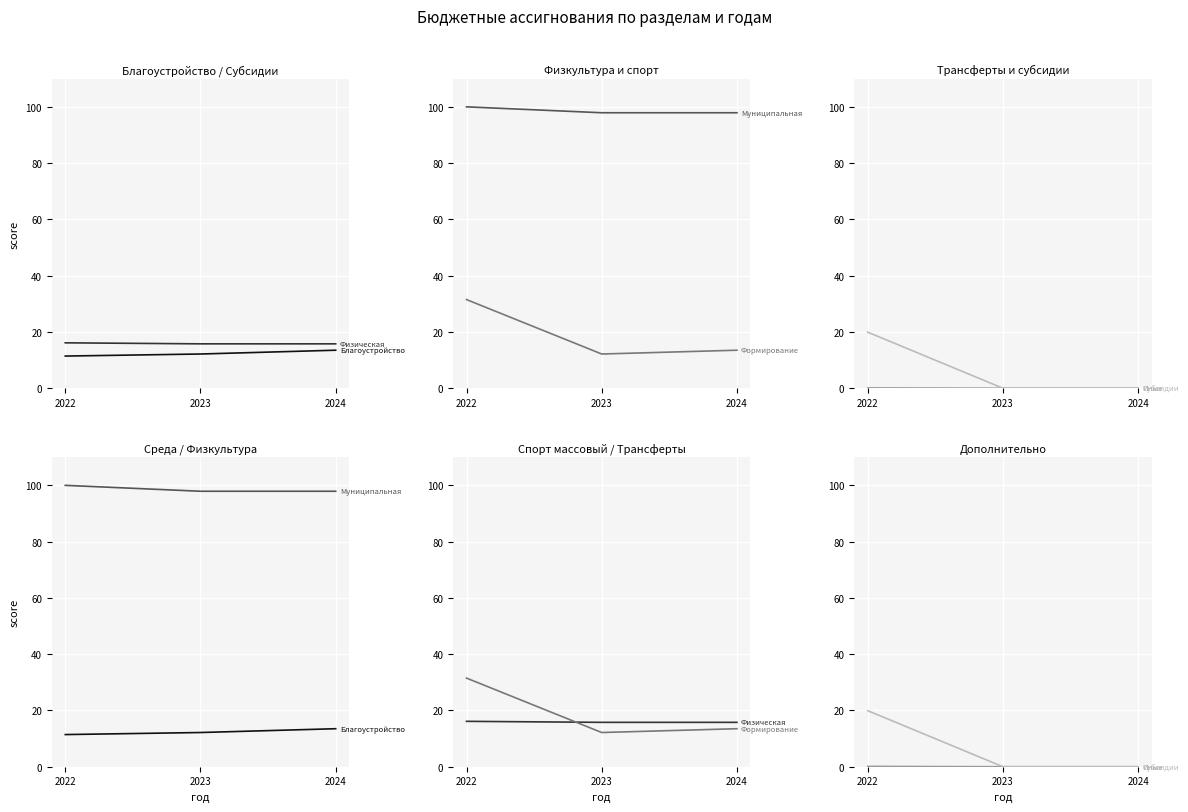

True or false: Муниципальная программа физкультура has a value of 166.0 at 2022.

False